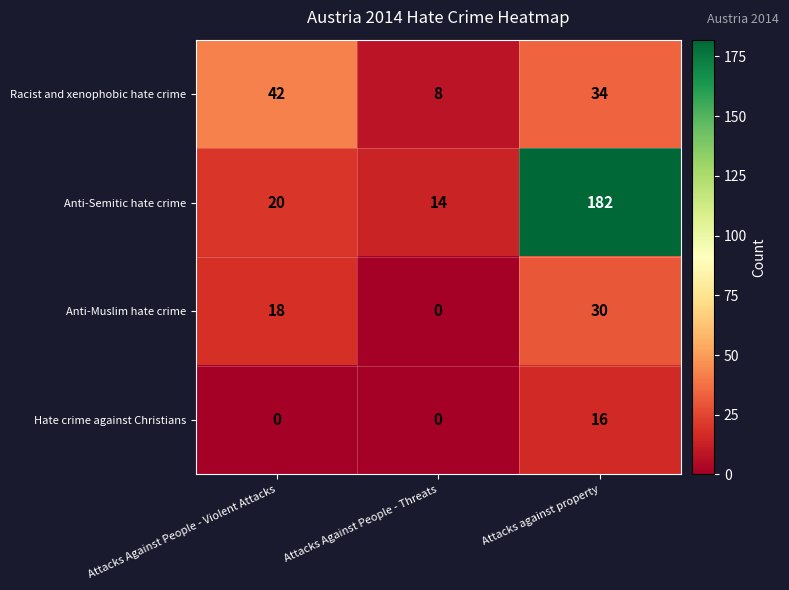

How many data points does each series have?

3